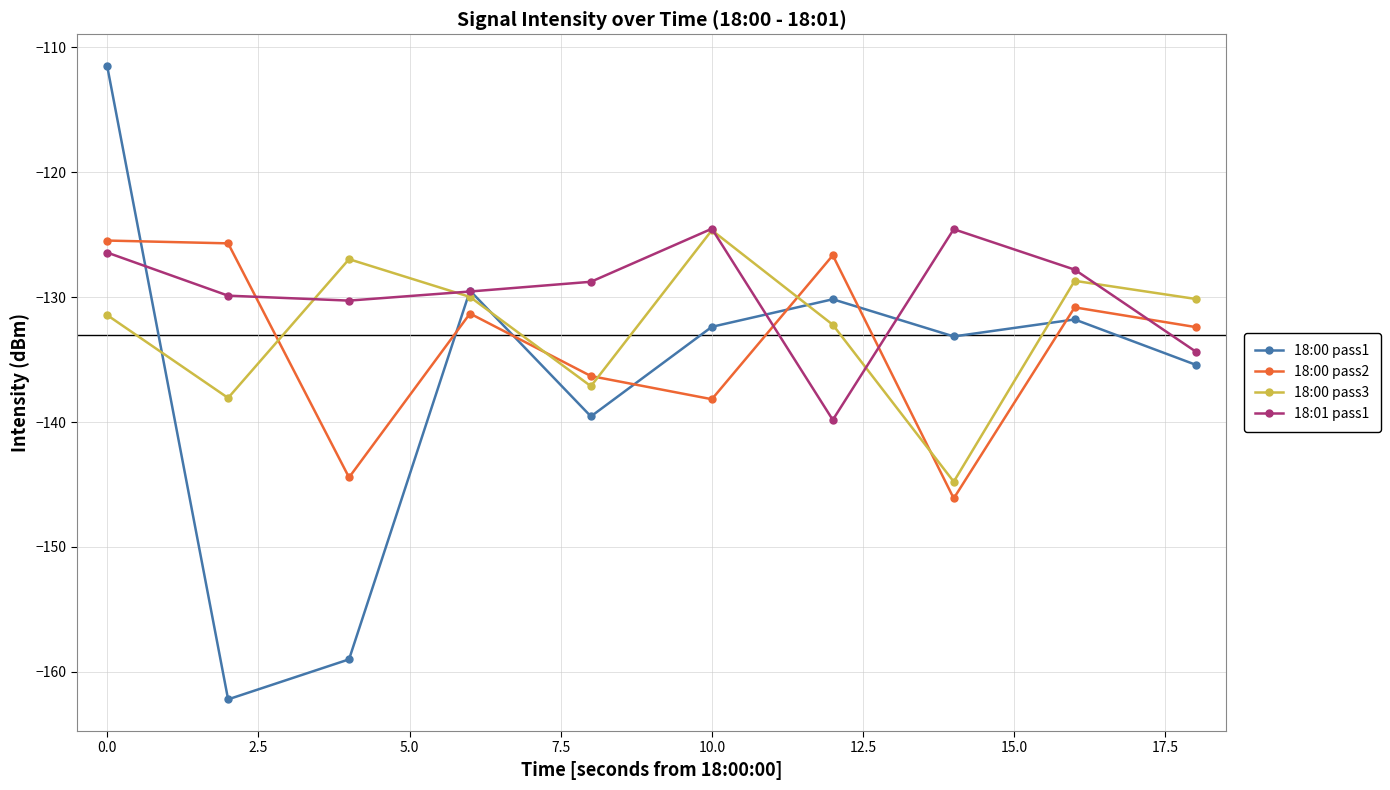

How many data points does each series have?

10